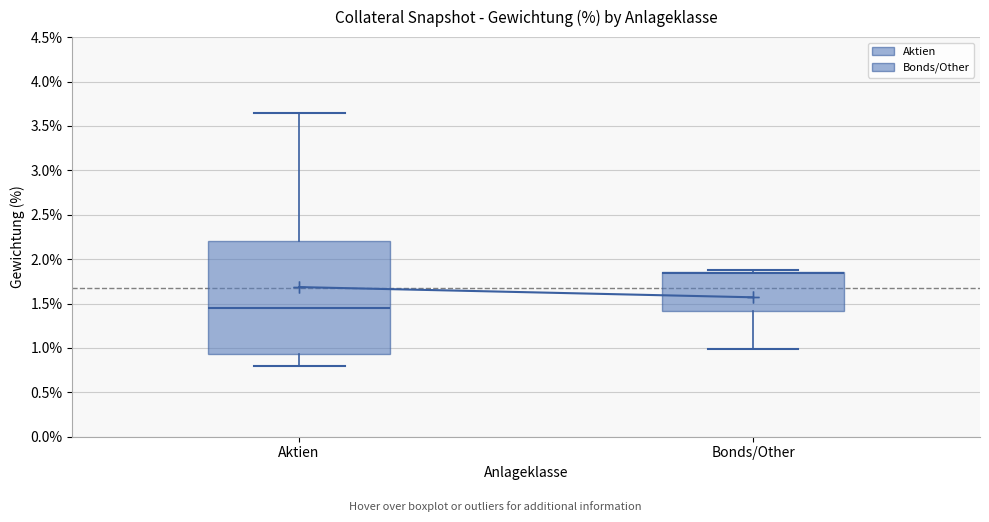

Where is the upper edge of the box for Bonds/Other on the y-axis? The values are not printed on the chart, so give them approximately, as read against the axis.

1.85